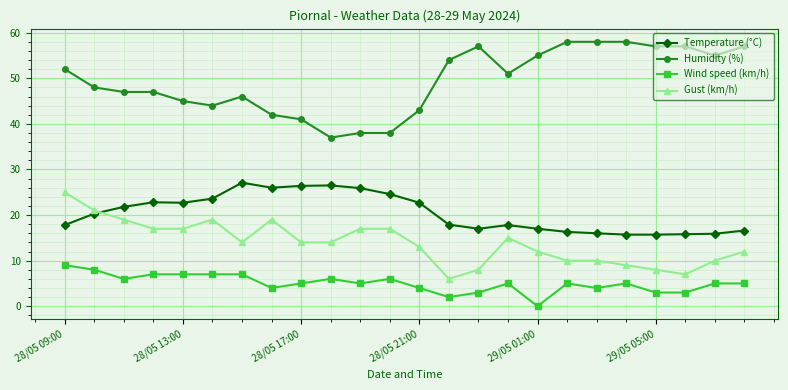

At how many categories does at least one series exceed 18?

24